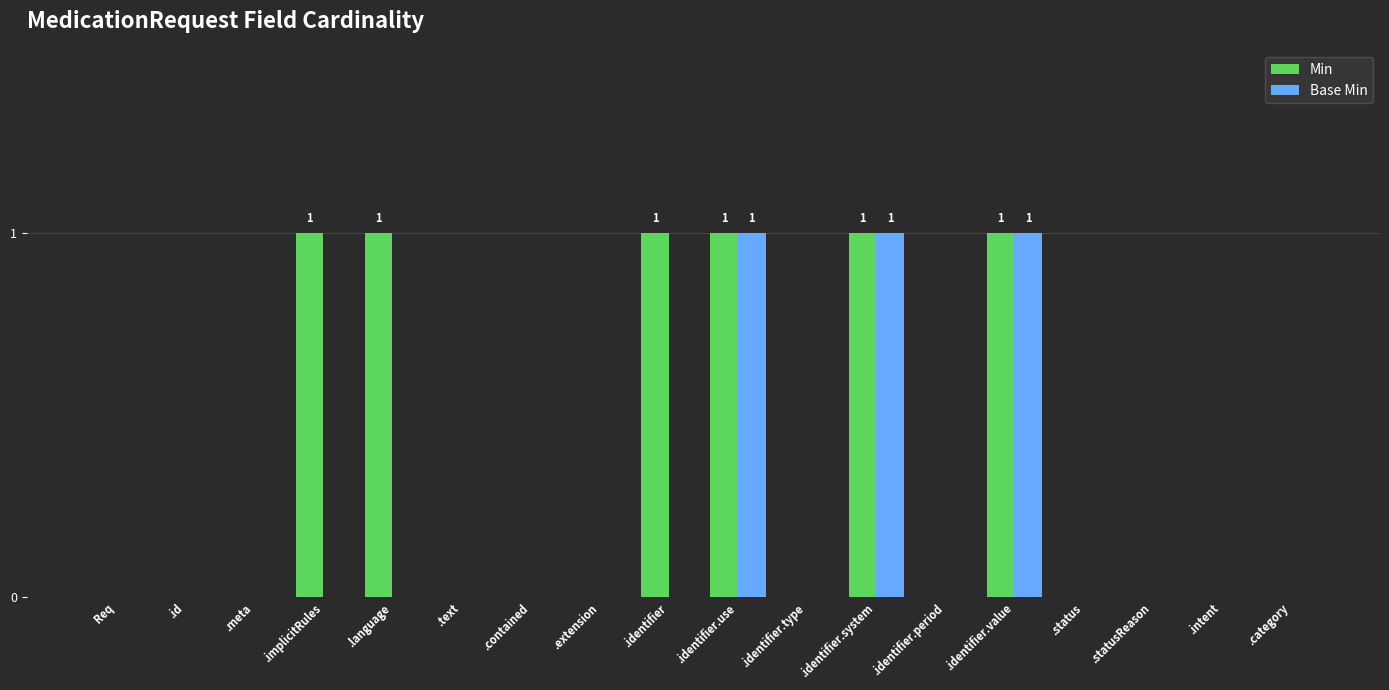

Between .language and .category, which series saw the biggest shift?

Min